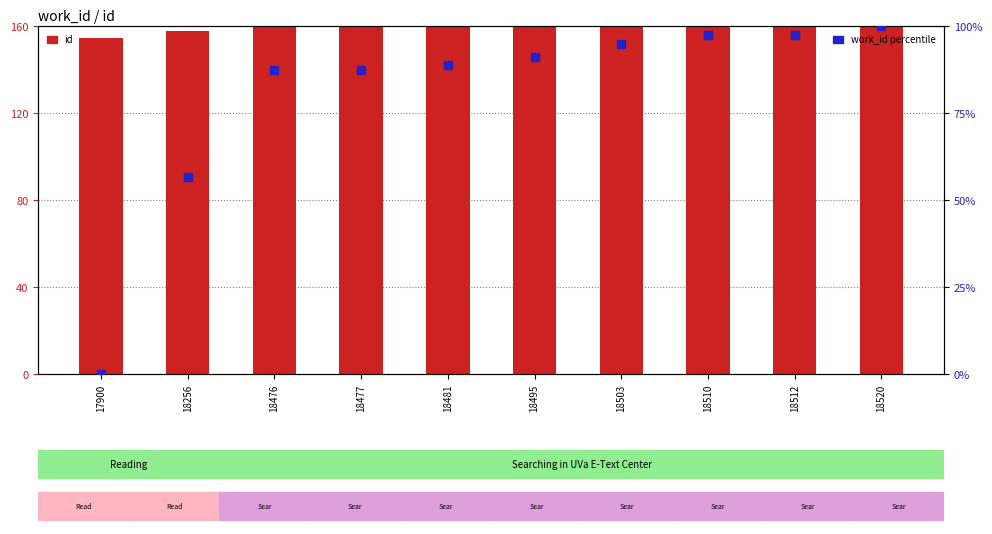

Is the value of work_id at 18503 greater than the value of id at 18256?

No